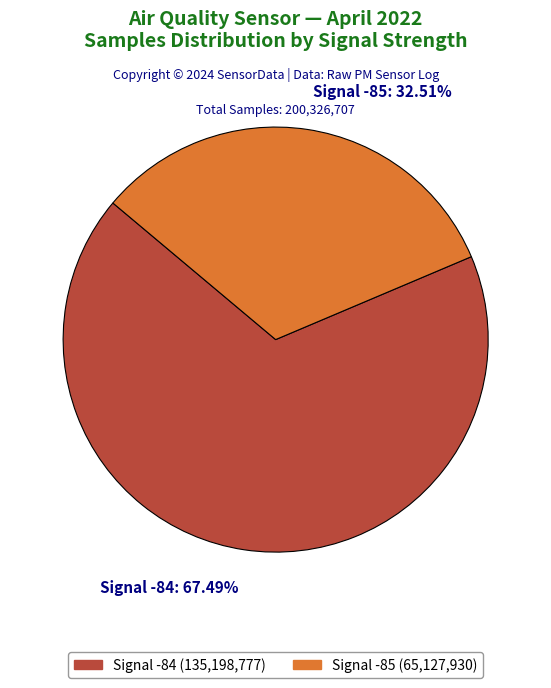

What is the ratio of the value at Signal -85: 32.51% to the value at Signal -84: 67.49%?

0.5